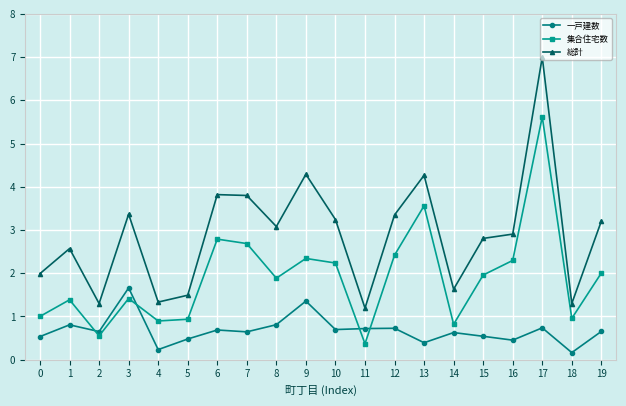

What is the value of the 一戸建数 point at the 9th from the left?

0.8